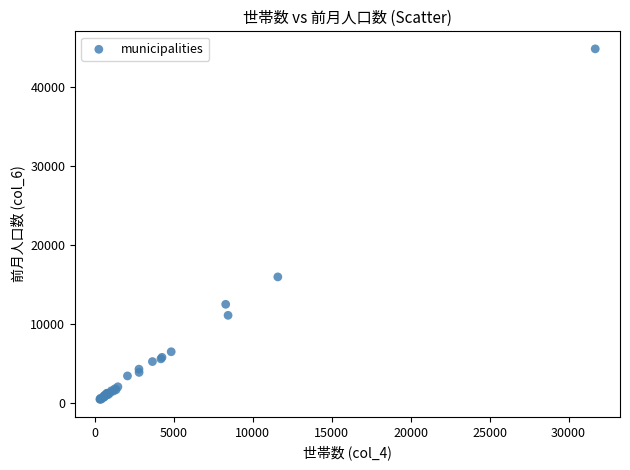

What Y value in the scatter plot is closest to 22625?

15930